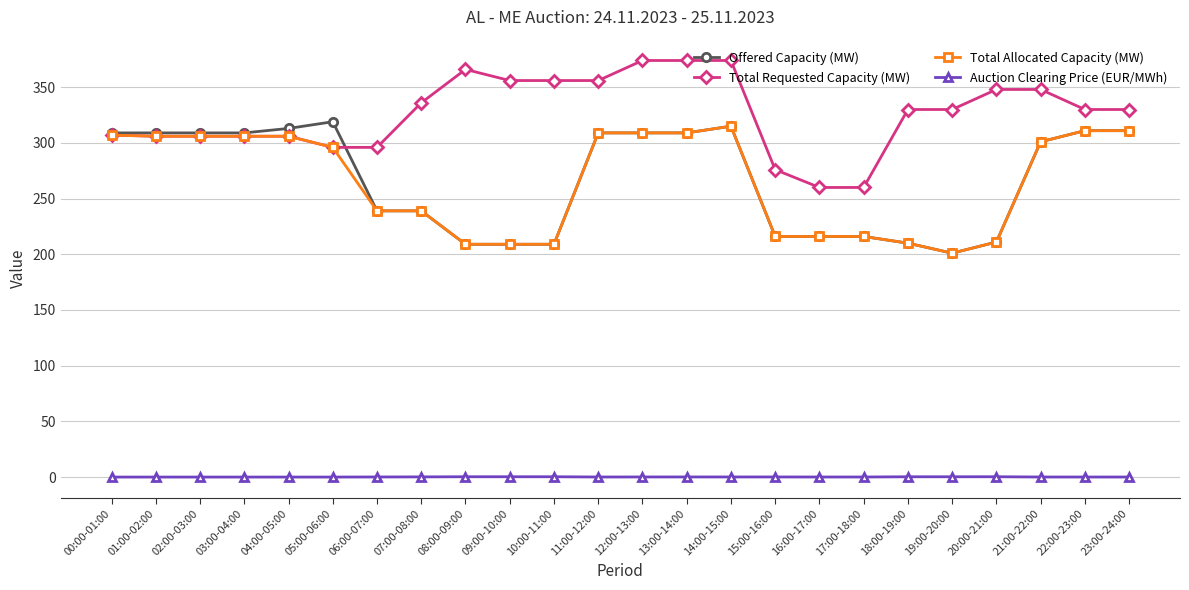

What is the value of the Total Requested Capacity (MW) point at the 11th from the left?

356.0